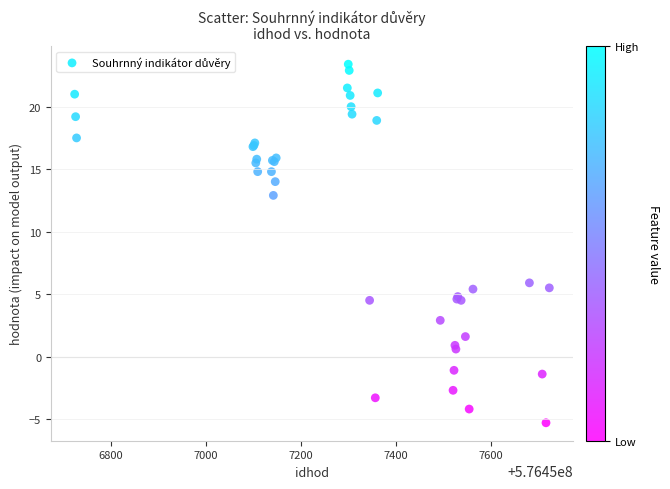

What Y value in the scatter plot is closest to 9?

5.9